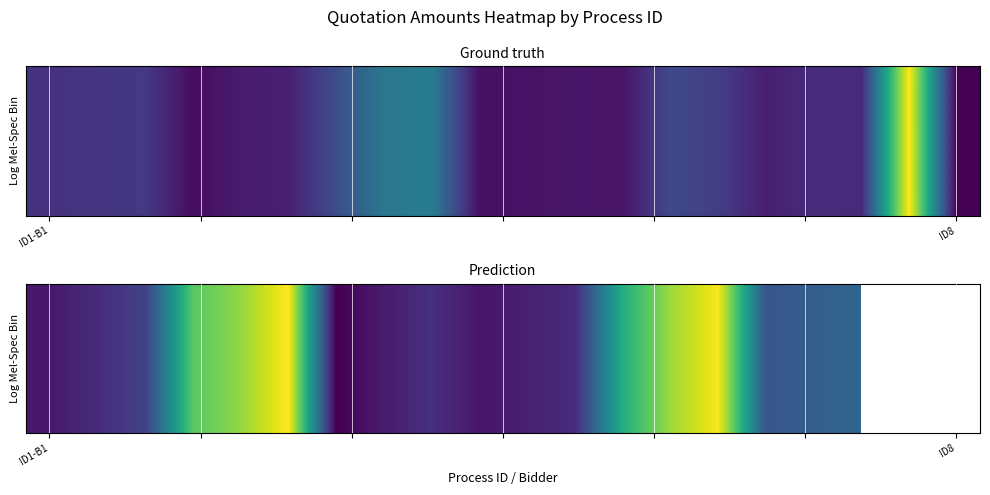

Count the number of categories in the chart.

20